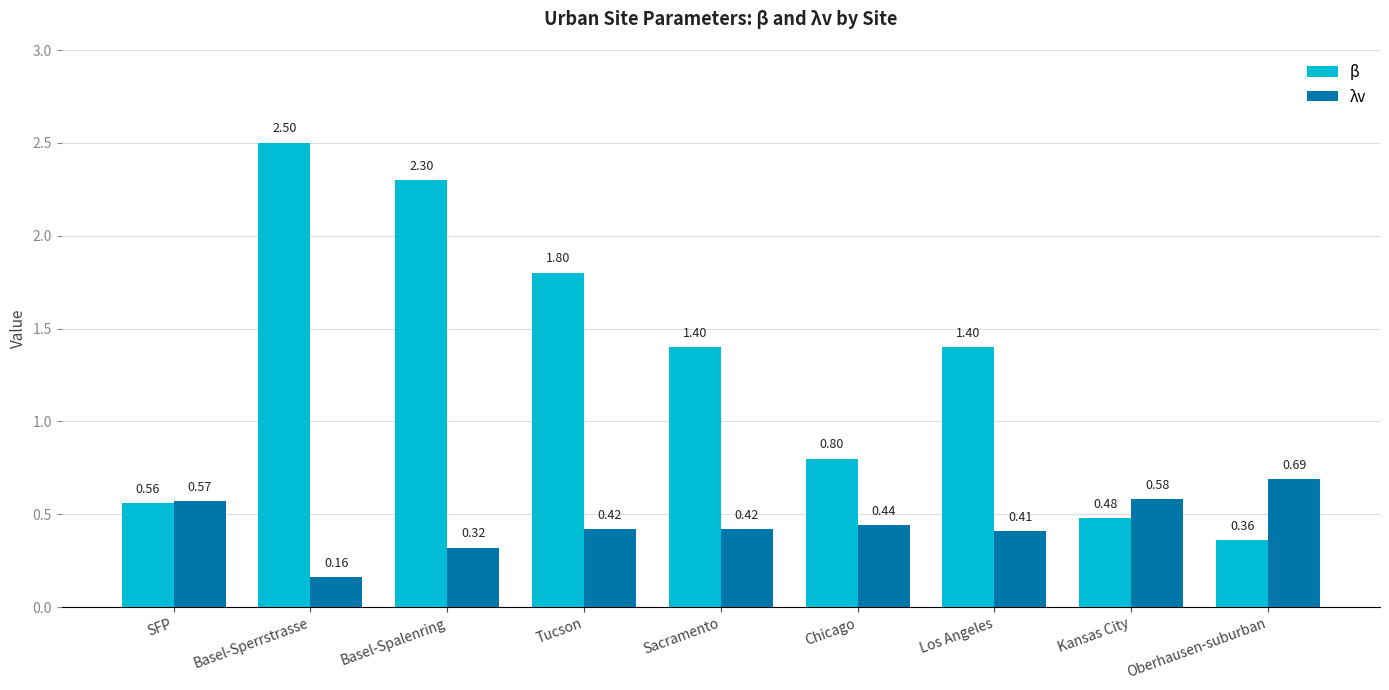

What position from the left is SFP?

1